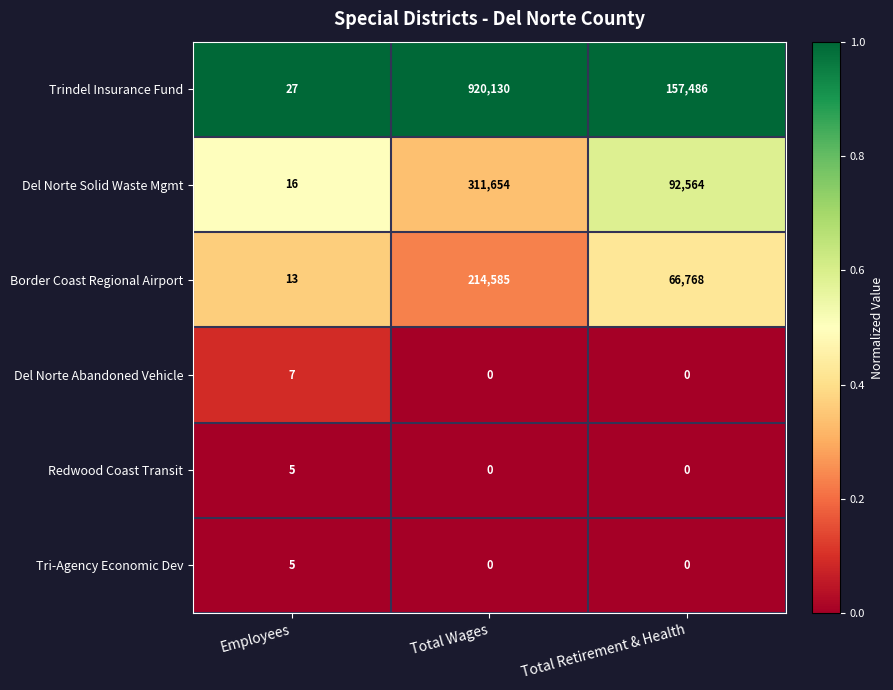

Is it true that Del Norte Abandoned Vehicle equals 0 at Total Retirement & Health?

True